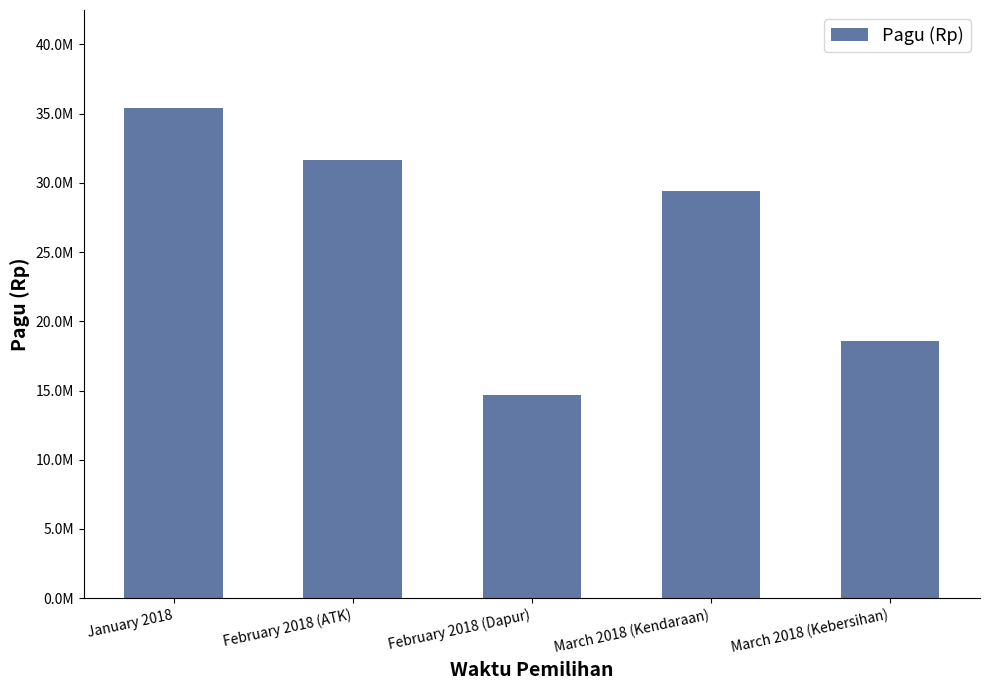

At which label is the value closest to 25048000?

March 2018 (Kendaraan)